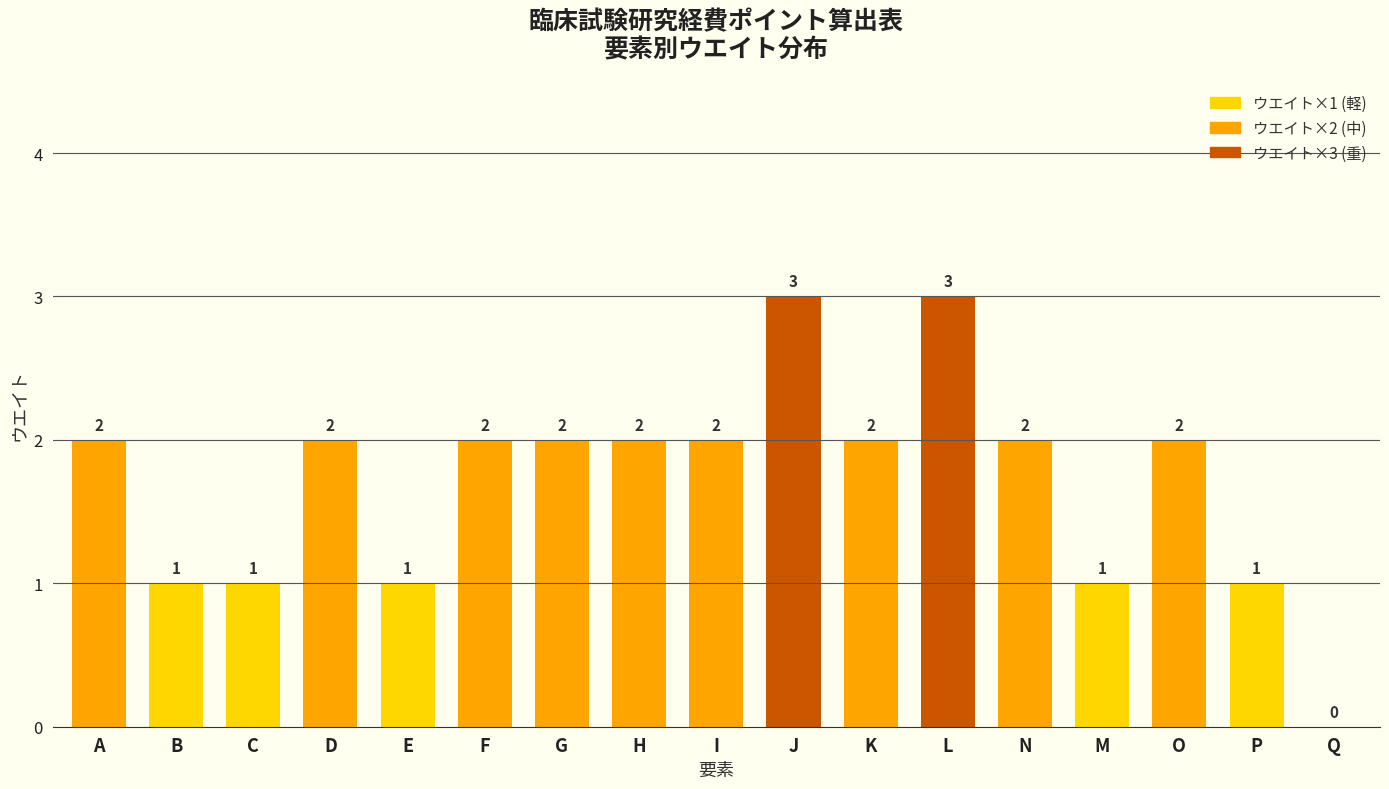

Reading right to left, list all the values displayed in this chart.

Q=0	P=1	O=2	M=1	N=2	L=3	K=2	J=3	I=2	H=2	G=2	F=2	E=1	D=2	C=1	B=1	A=2